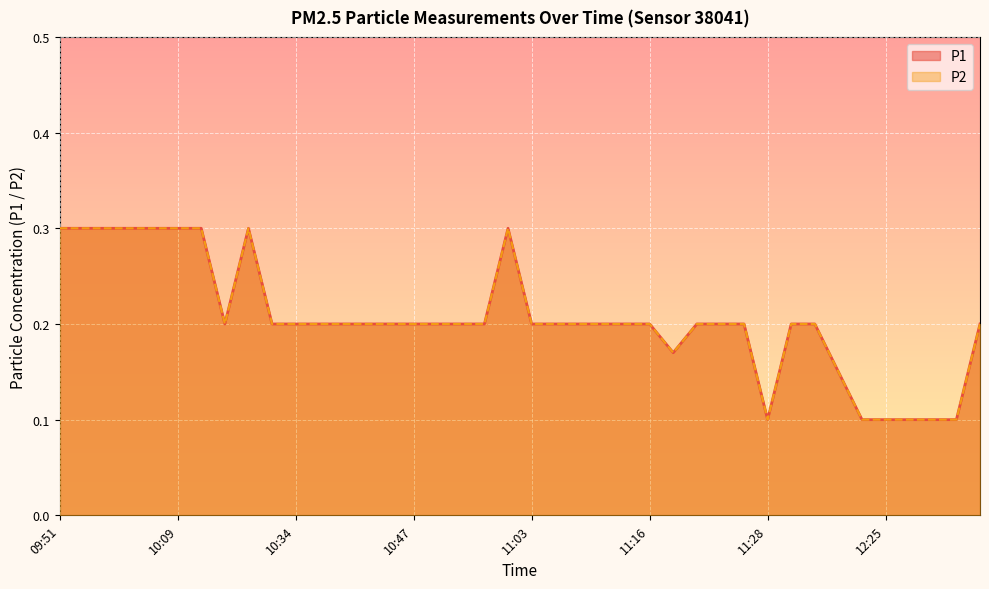

Reading left to right, list all the values displayed in this chart.

P1: 09:51=0.3	09:54=0.3	10:01=0.3	10:04=0.3	10:07=0.3	10:09=0.3	10:12=0.3	10:17=0.2	10:20=0.3	10:22=0.2	10:34=0.2	10:36=0.2	10:39=0.2	10:41=0.2	10:44=0.2	10:47=0.2	10:49=0.2	10:51=0.2	10:54=0.2	10:57=0.3	11:03=0.2	11:05=0.2	11:08=0.2	11:10=0.2	11:13=0.2	11:16=0.2	11:18=0.2	11:21=0.2	11:23=0.2	11:26=0.2	11:28=0.1	11:31=0.2	11:33=0.2	11:44=0.1	12:06=0.1	12:25=0.1	12:31=0.1	12:39=0.1	12:42=0.1	12:48=0.2
P2: 09:51=0.3	09:54=0.3	10:01=0.3	10:04=0.3	10:07=0.3	10:09=0.3	10:12=0.3	10:17=0.2	10:20=0.3	10:22=0.2	10:34=0.2	10:36=0.2	10:39=0.2	10:41=0.2	10:44=0.2	10:47=0.2	10:49=0.2	10:51=0.2	10:54=0.2	10:57=0.3	11:03=0.2	11:05=0.2	11:08=0.2	11:10=0.2	11:13=0.2	11:16=0.2	11:18=0.2	11:21=0.2	11:23=0.2	11:26=0.2	11:28=0.1	11:31=0.2	11:33=0.2	11:44=0.1	12:06=0.1	12:25=0.1	12:31=0.1	12:39=0.1	12:42=0.1	12:48=0.2